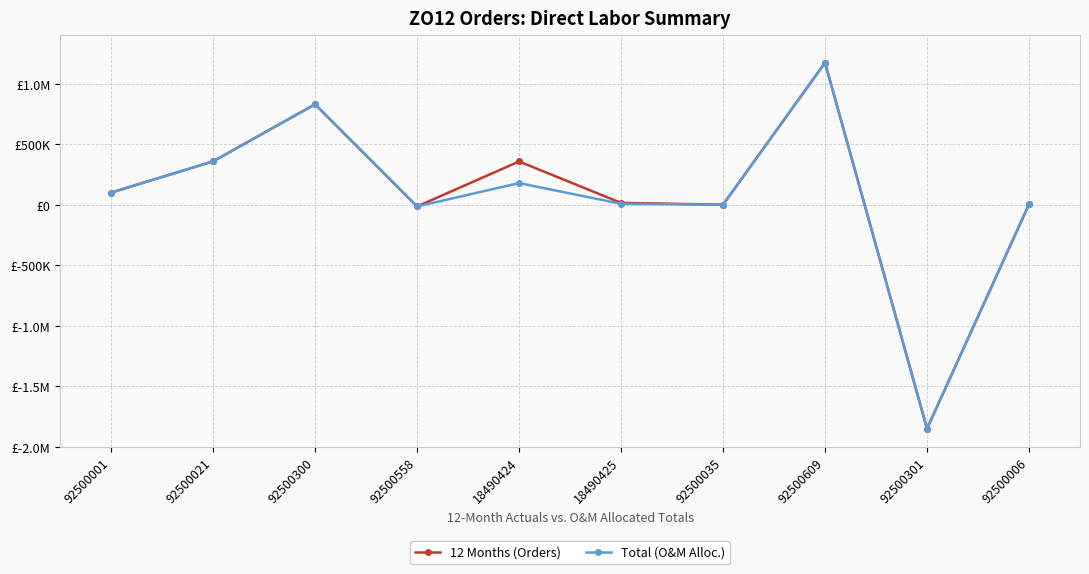

What is the sum of all Total (O&M Alloc.) values?

784873.9